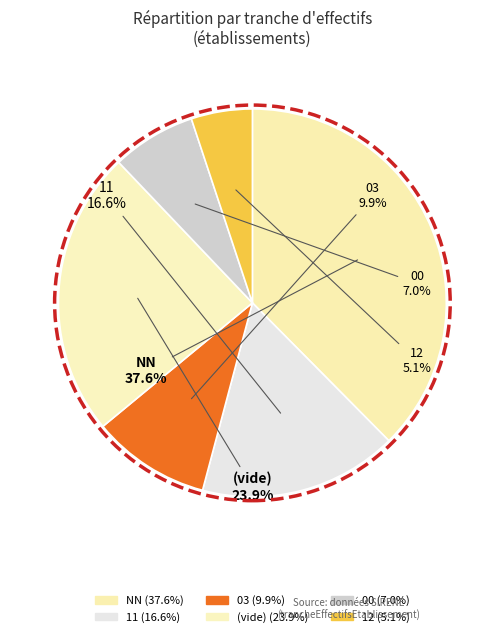

Count the number of slices in the pie.

6